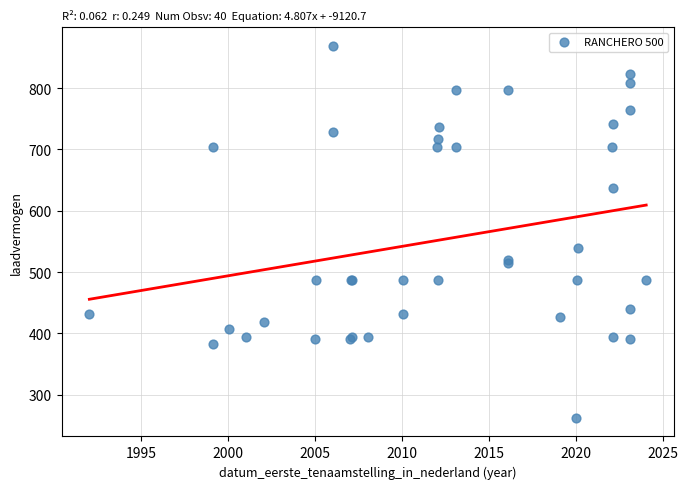

What Y value in the scatter plot is closest to 565?

539